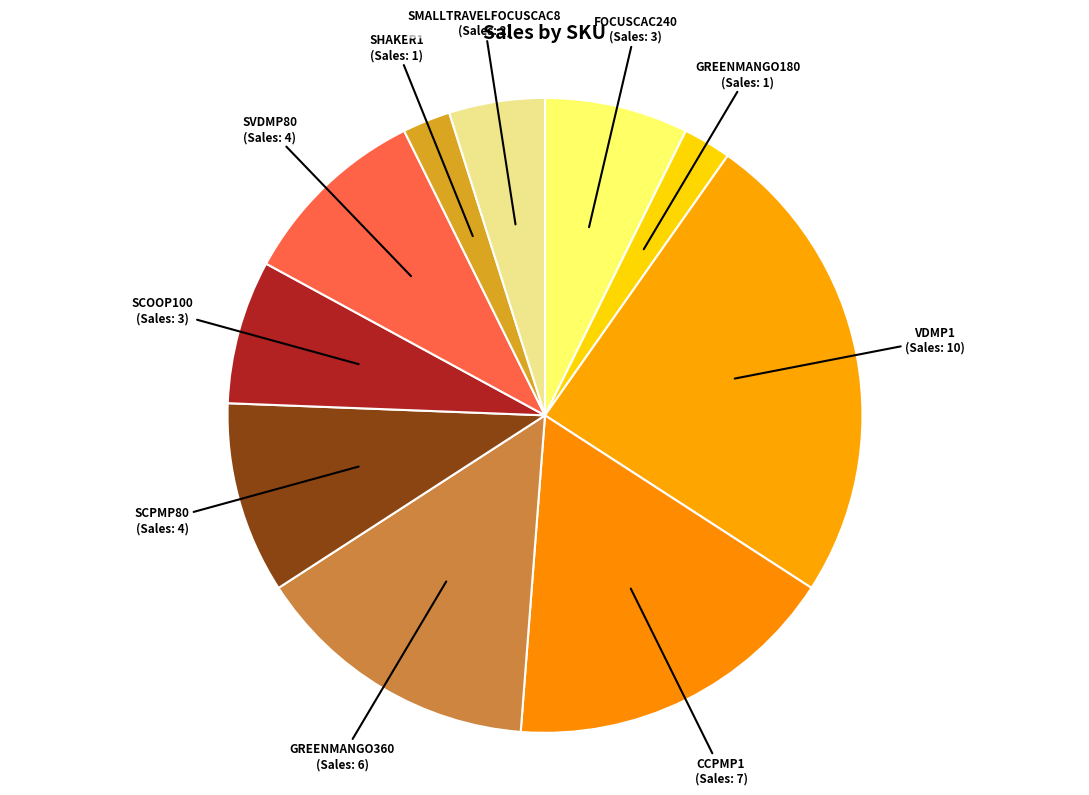

How many slices are in this pie chart?

10